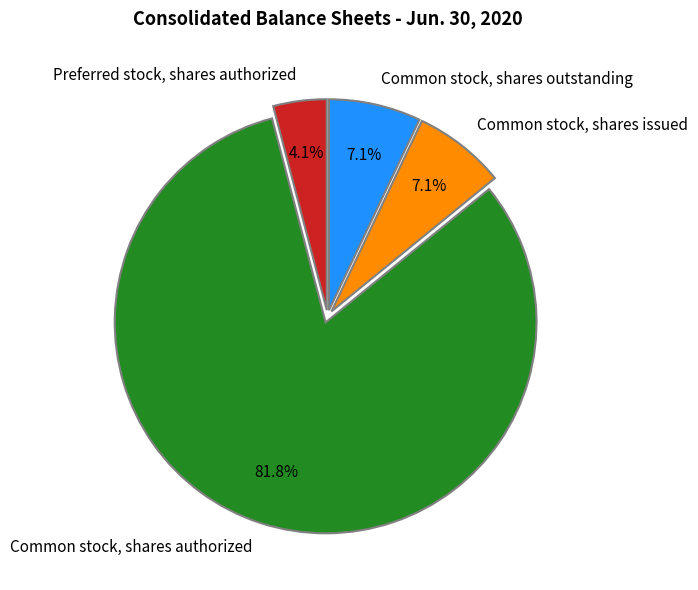

What is the smallest slice in the pie chart?

Preferred stock, shares authorized